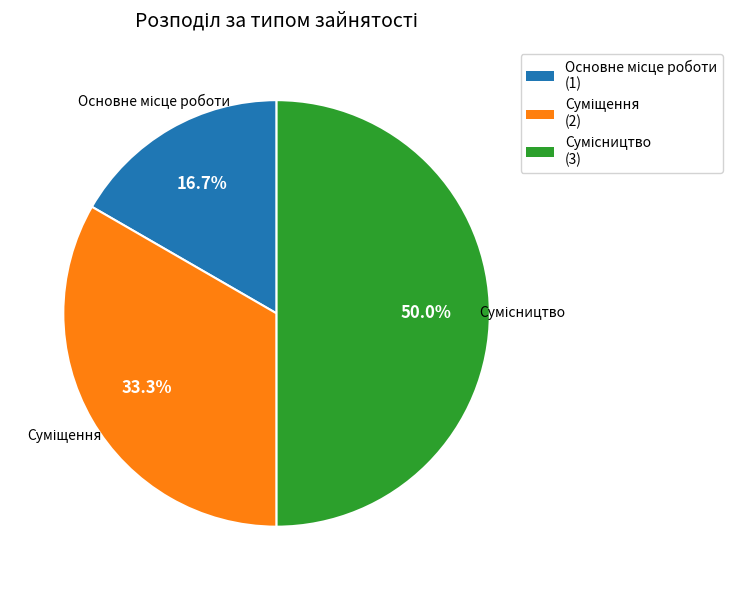

How many slices are in this pie chart?

3